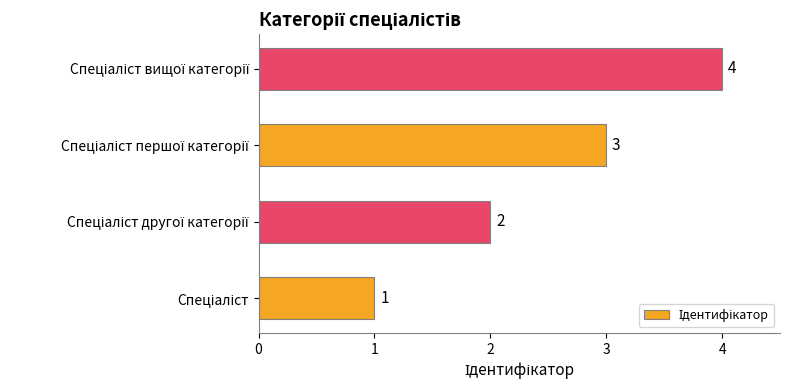

What is the maximum value shown in the chart?

4